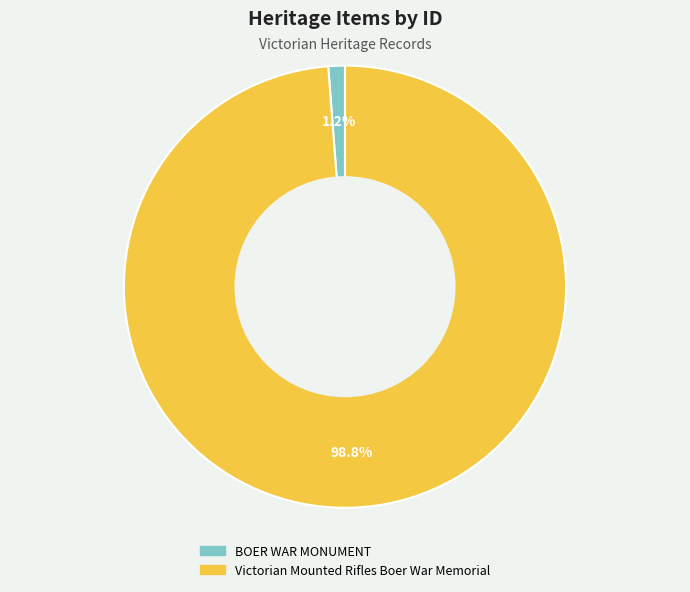

Which category has the smallest portion of the pie?

BOER WAR MONUMENT